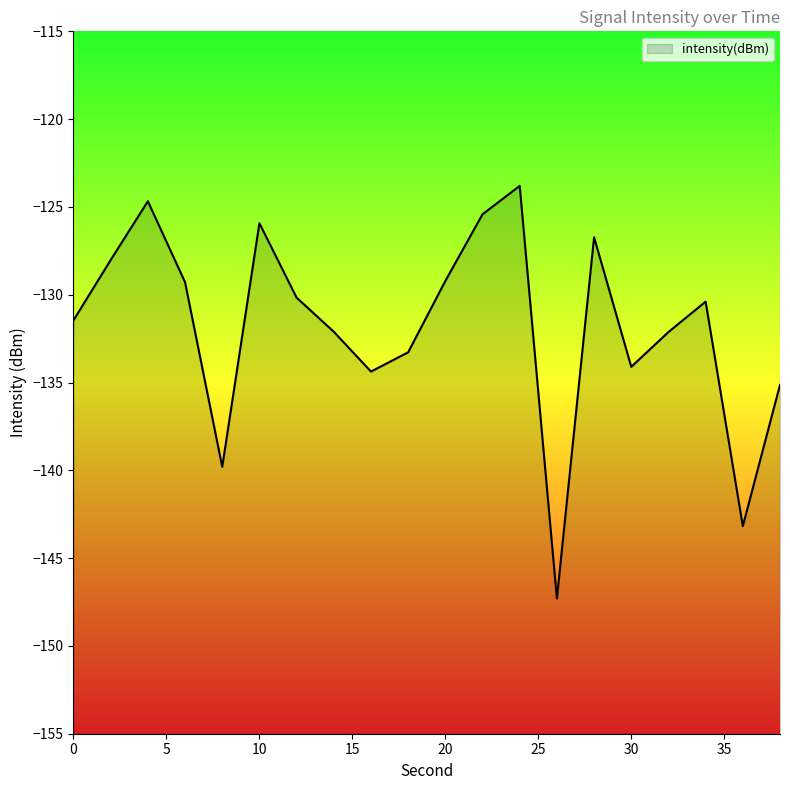

What is the maximum value shown in the chart?

-123.8